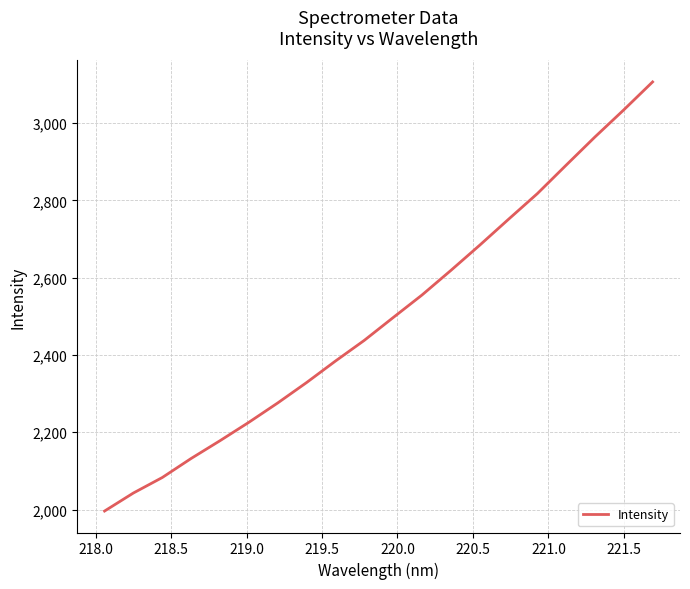

What is the maximum value shown in the chart?

3106.4